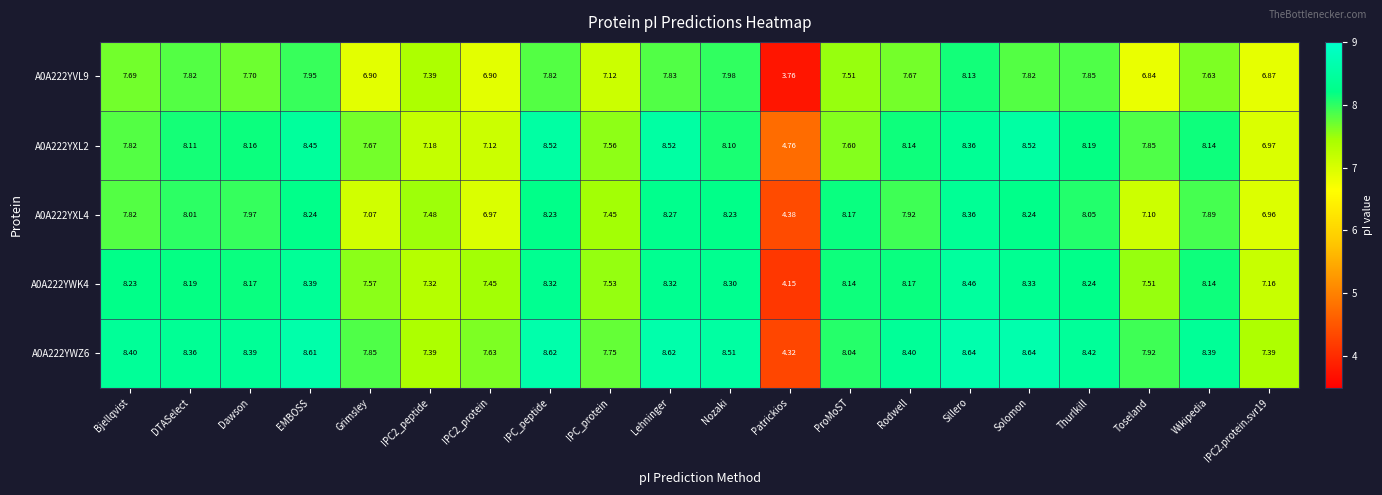

What is the total value across all series at Sillero?

42.0